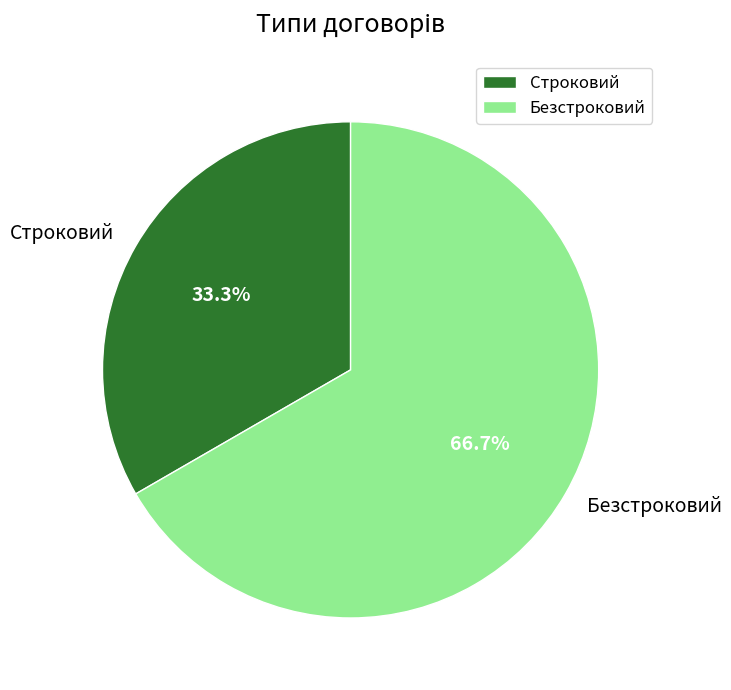

How much of the chart is everything except Строковий?

66.7%